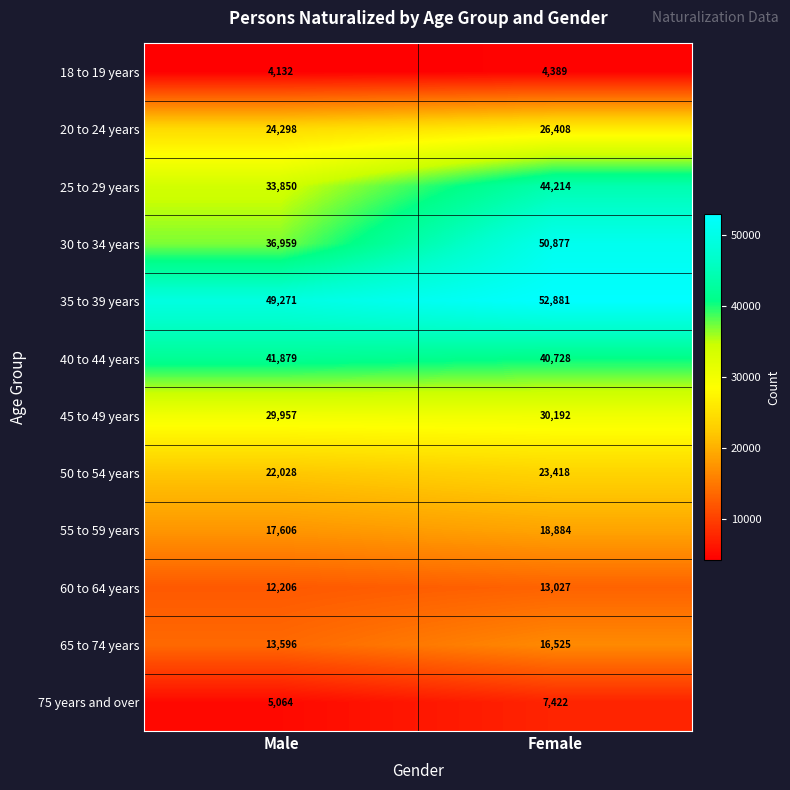

Is it true that 50 to 54 years equals 23418 at Female?

True